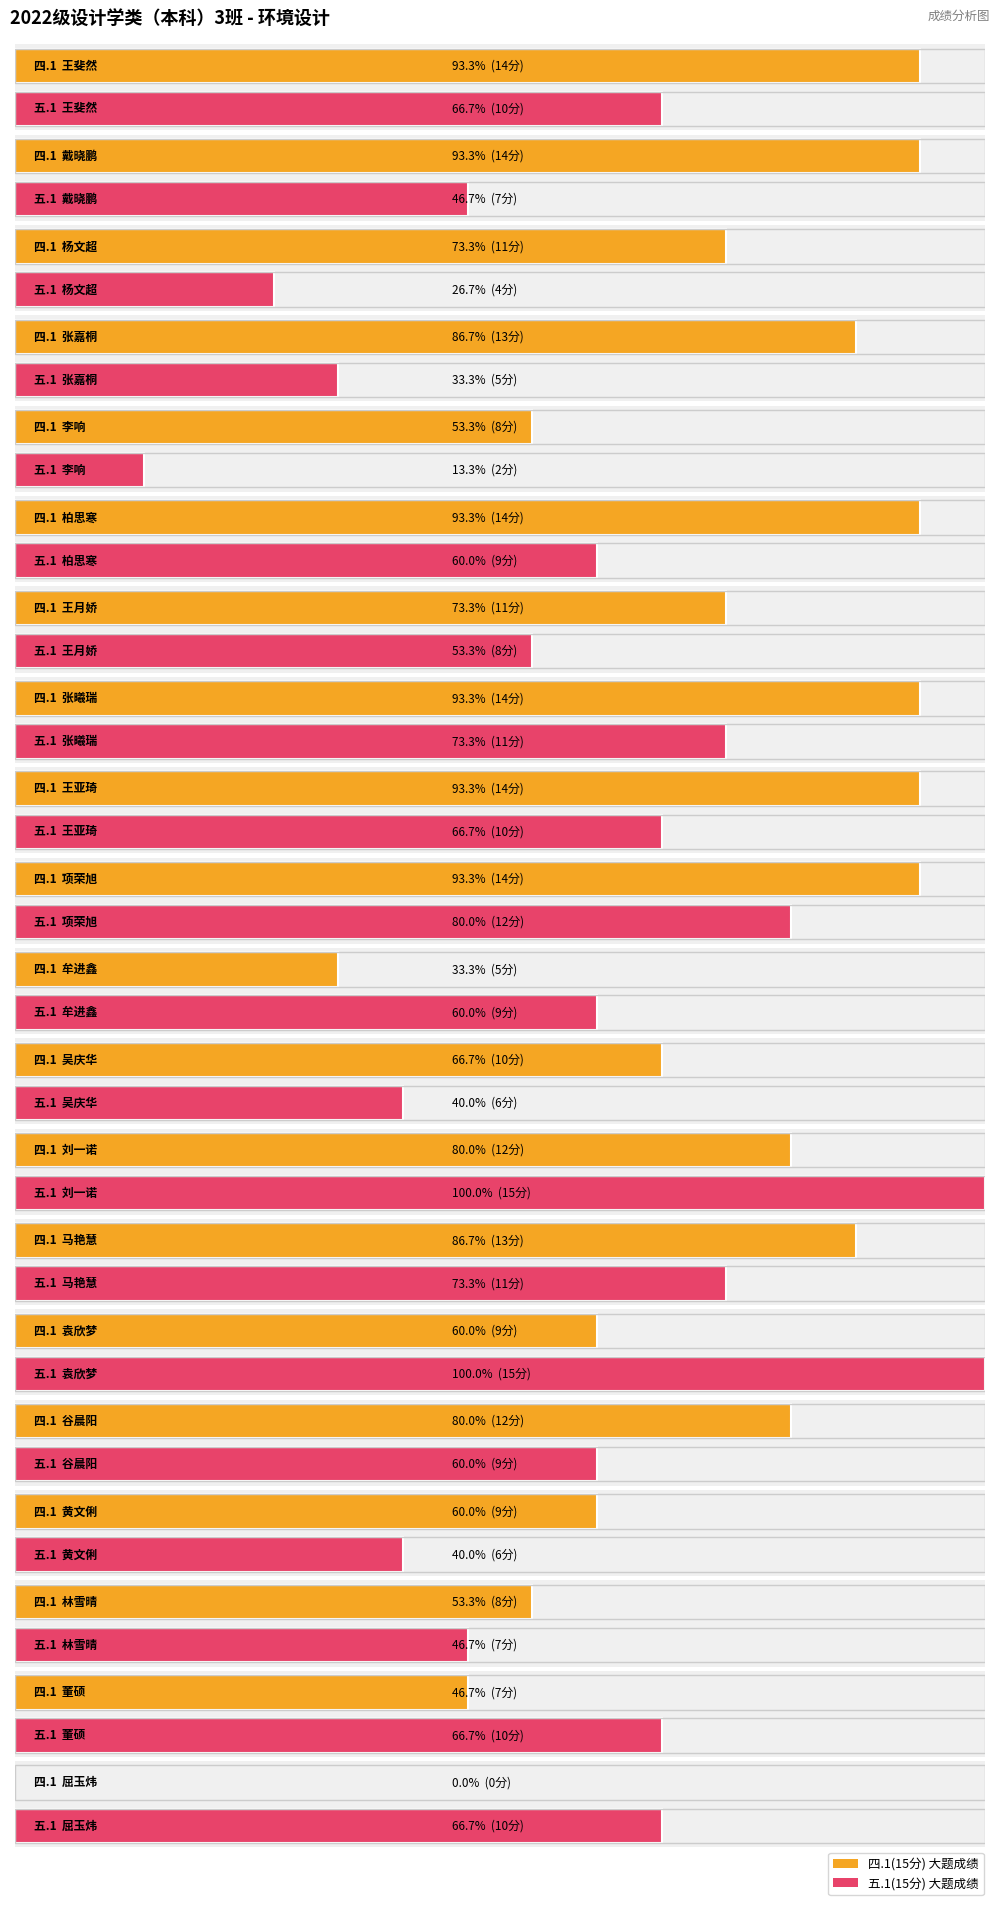

How many values in the 五.1(15分) series exceed 9?

9